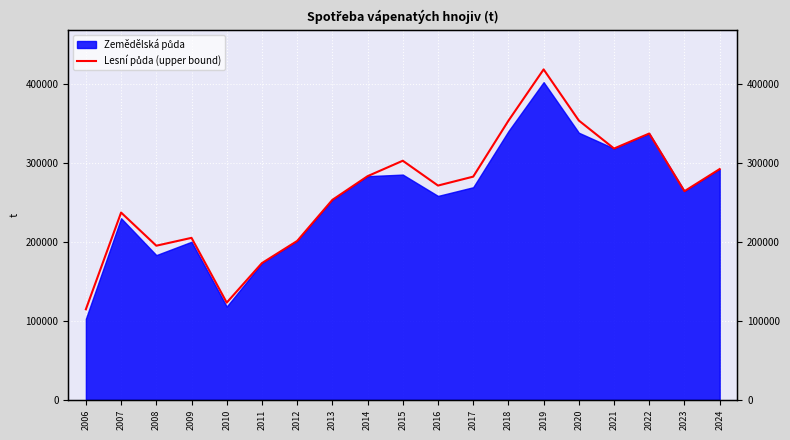

At which label does the data first exceed 271128?

2014